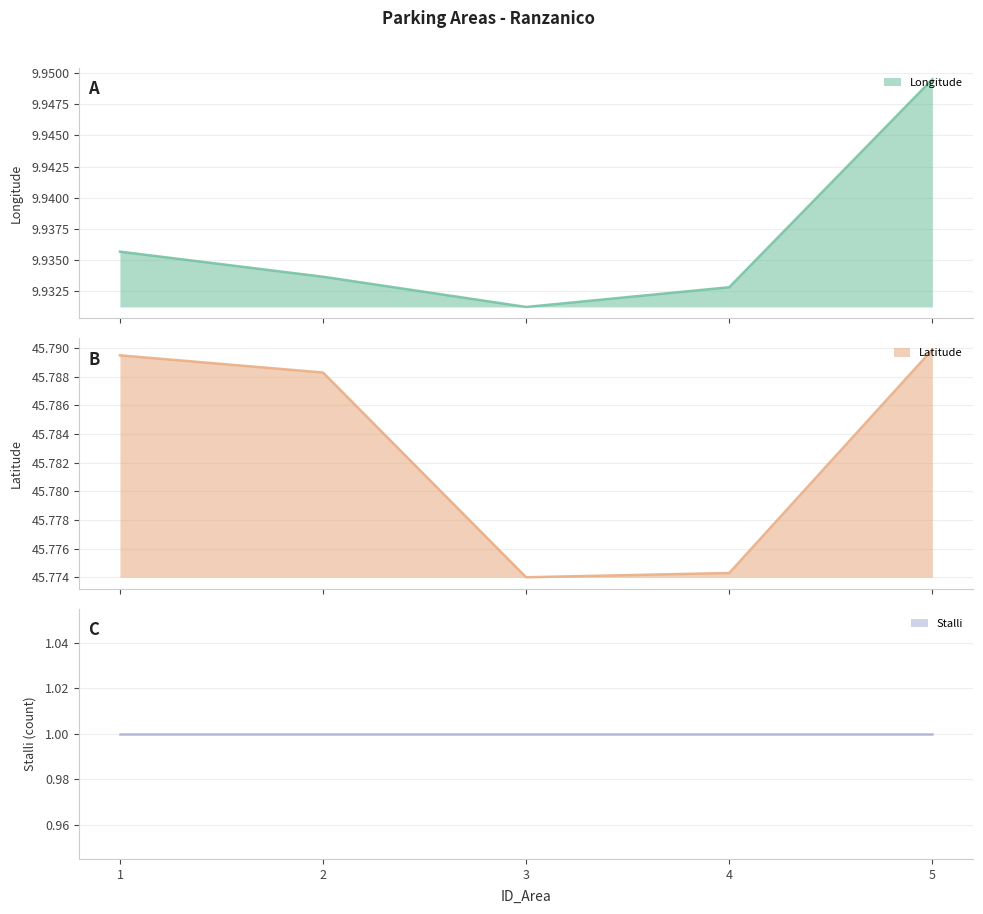

List the labels in order of Latitude value, largest first.

5, 1, 2, 4, 3